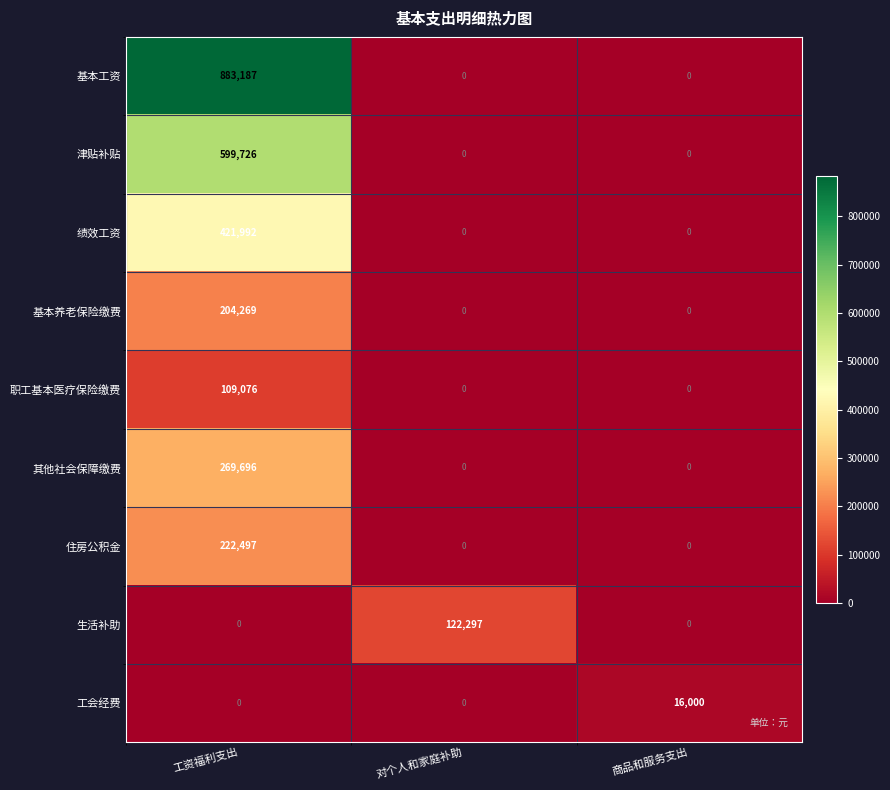

How many distinct data groups are displayed?

9